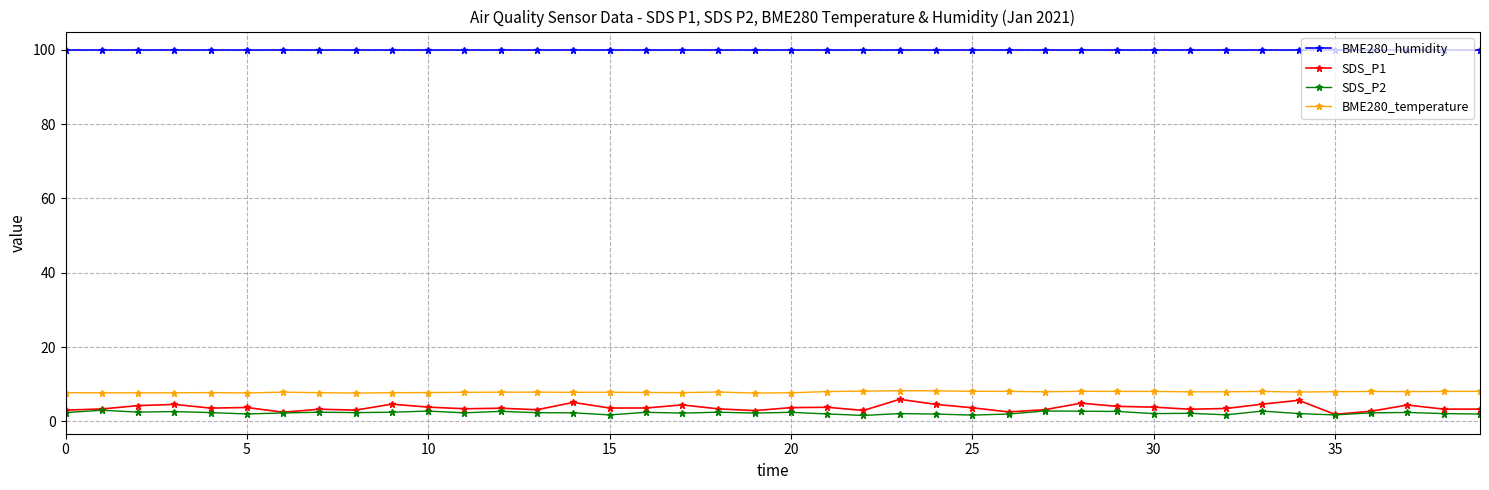

Which series has the largest range (max minus min)?

SDS_P1